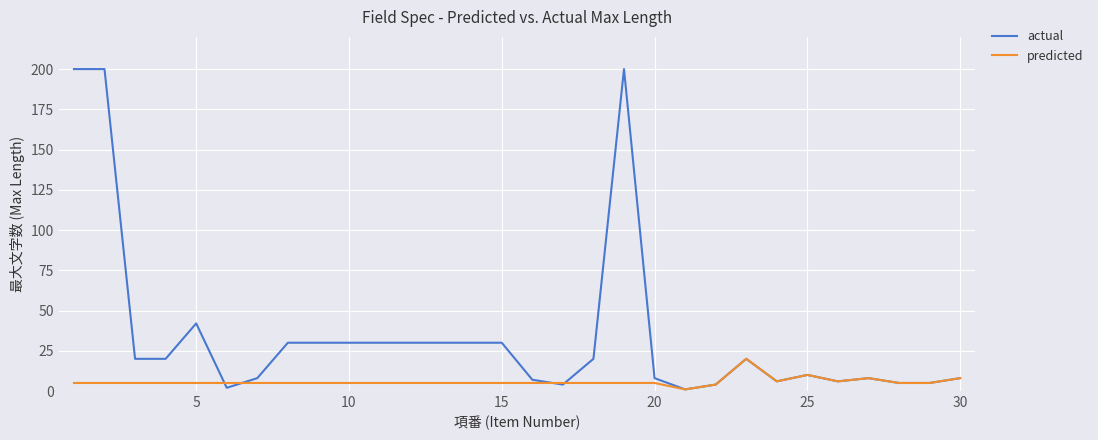

Is this an area chart (filled region under the line)?

No